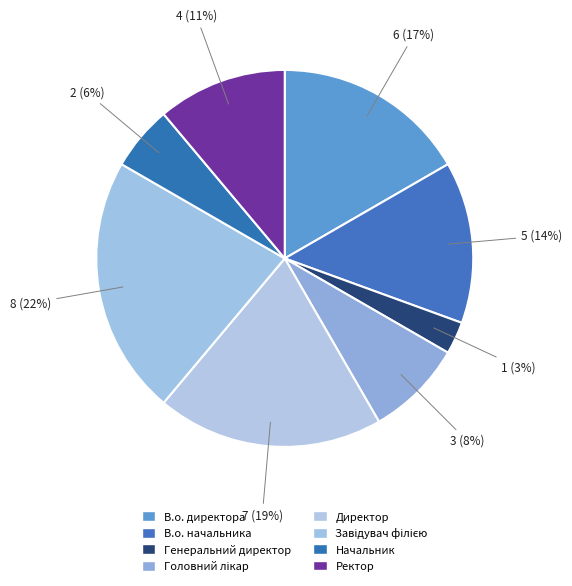

Between Начальник and В.о. начальника, which is larger?

В.о. начальника